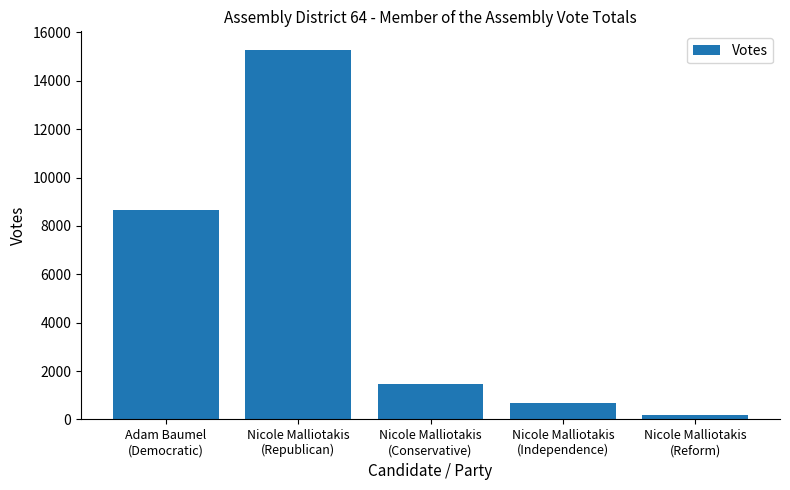

At which label does the data first exceed 1468?

Adam Baumel
(Democratic)